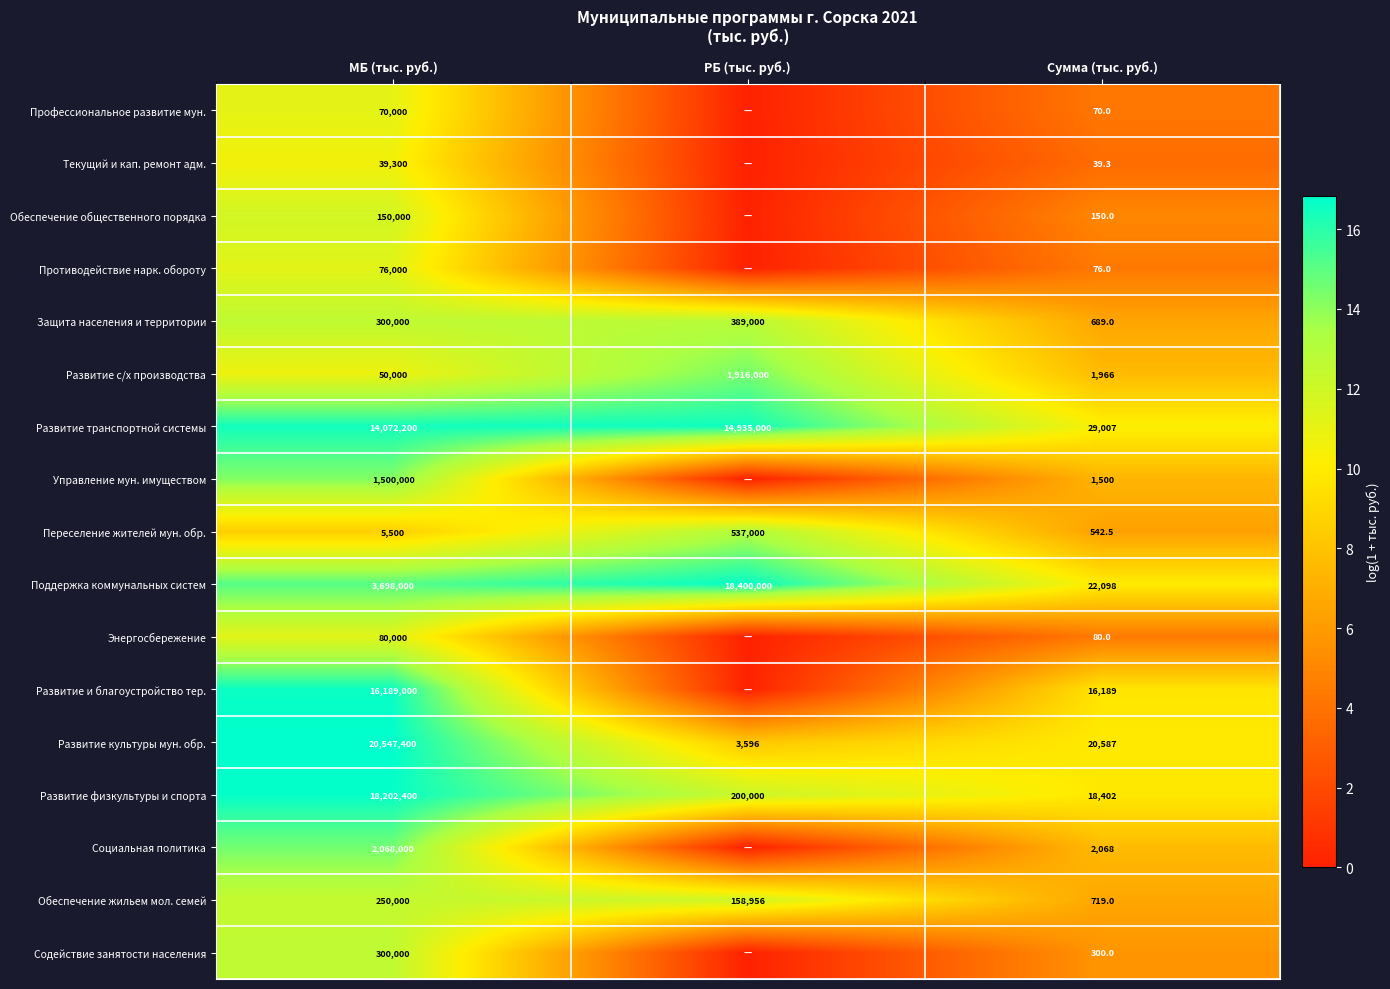

What is the sum of all Развитие культуры мун. обр. values?

20571583.0